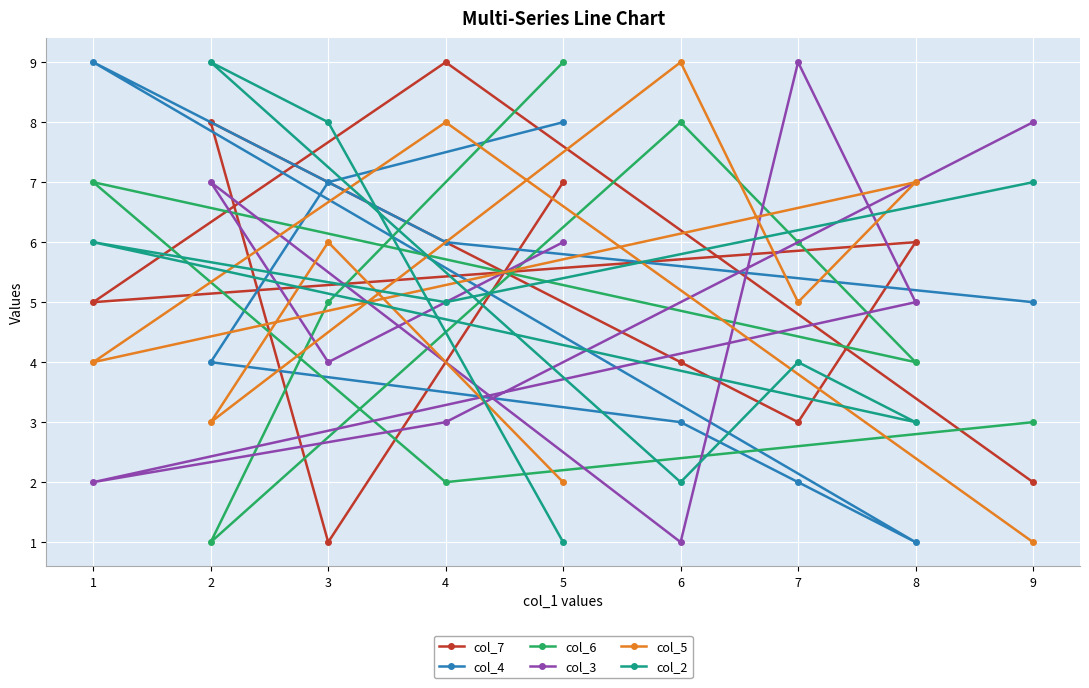

List the labels in order of col_3 value, smallest first.

6, 1, 4, 3, 8, 5, 2, 9, 7